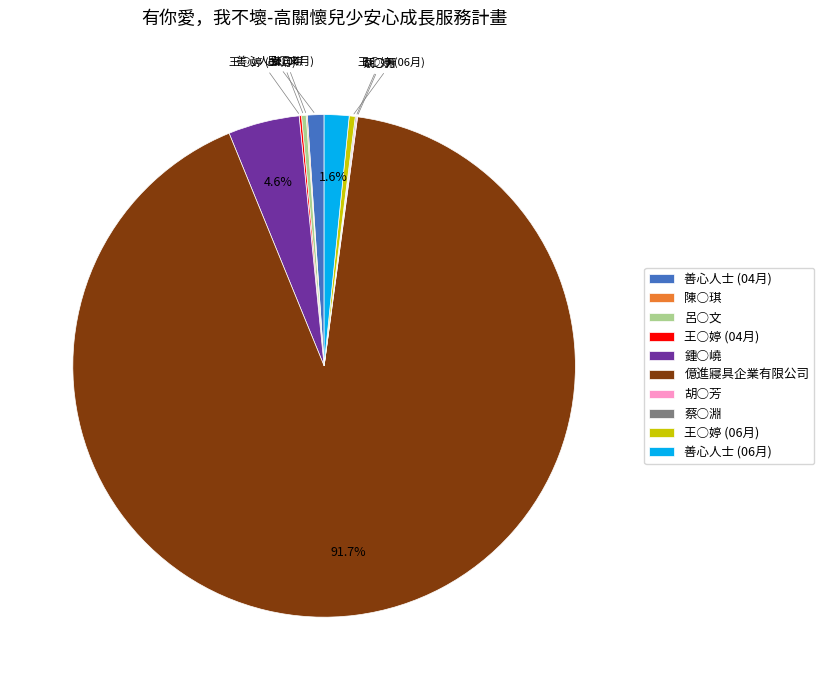

What percentage is the 鍾○嶢 slice, to the nearest percent?

5%